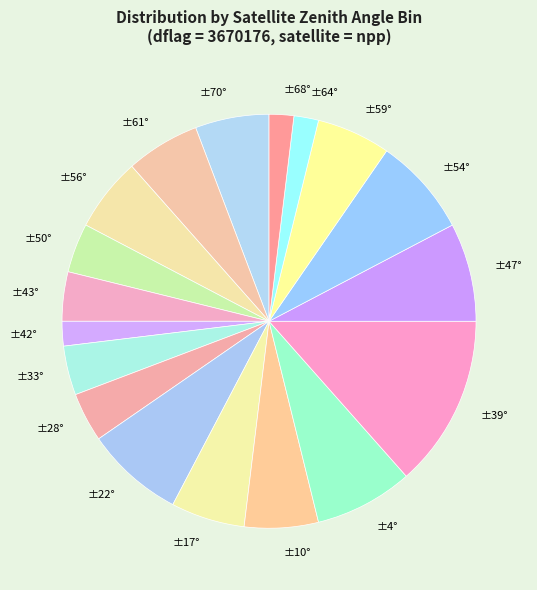

Does any single category account for the majority?

No